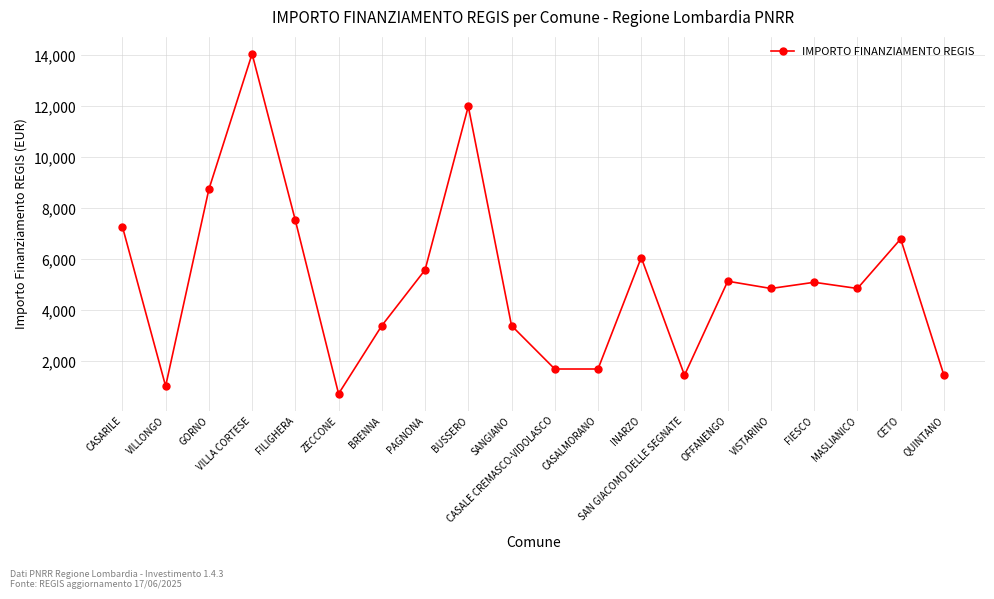

How many points are higher than both their immediate neighbors (excluding endpoints)?

6